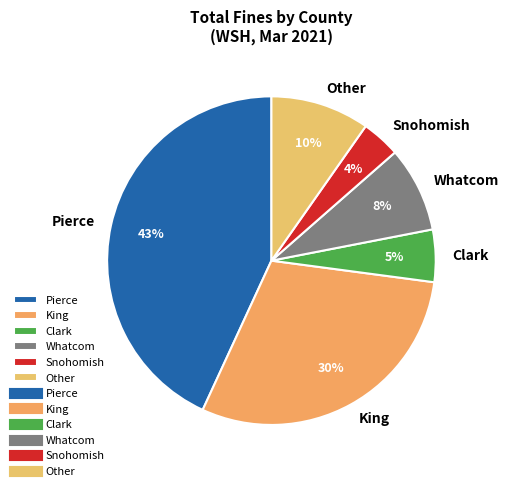

Rank the categories by value from lowest to highest.

Snohomish, Clark, Whatcom, Other, King, Pierce